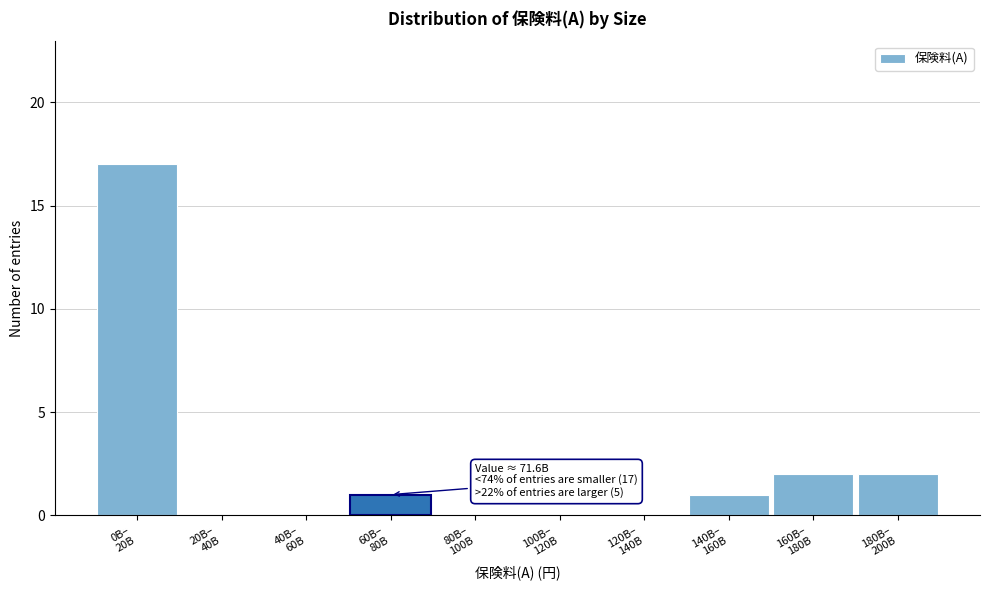

What is the maximum value shown in the chart?

17